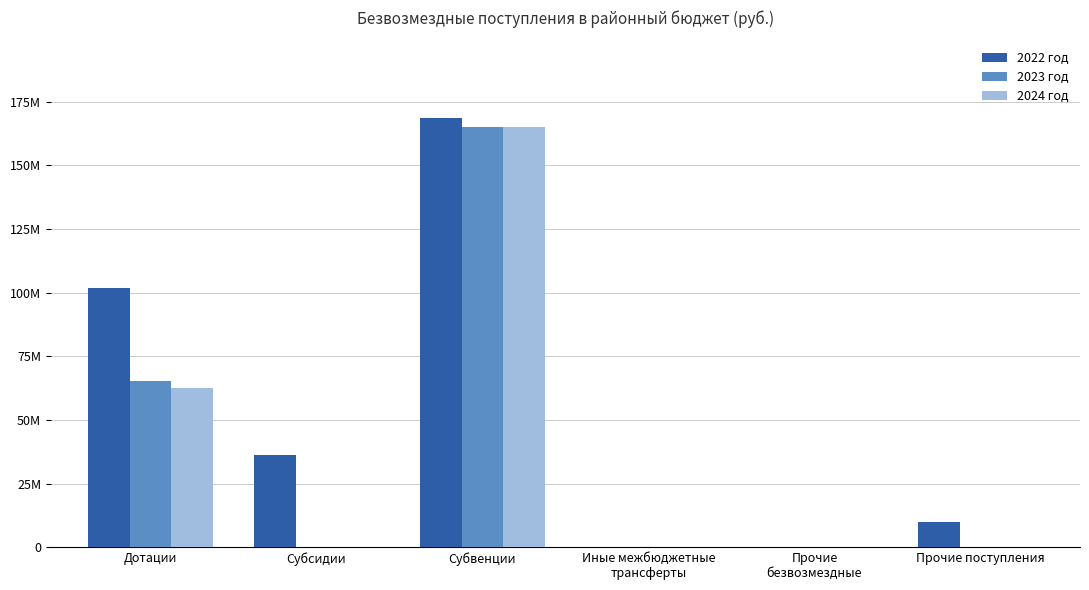

What is the difference between the maximum and second lowest values in the 2022 год series?

168720443.3